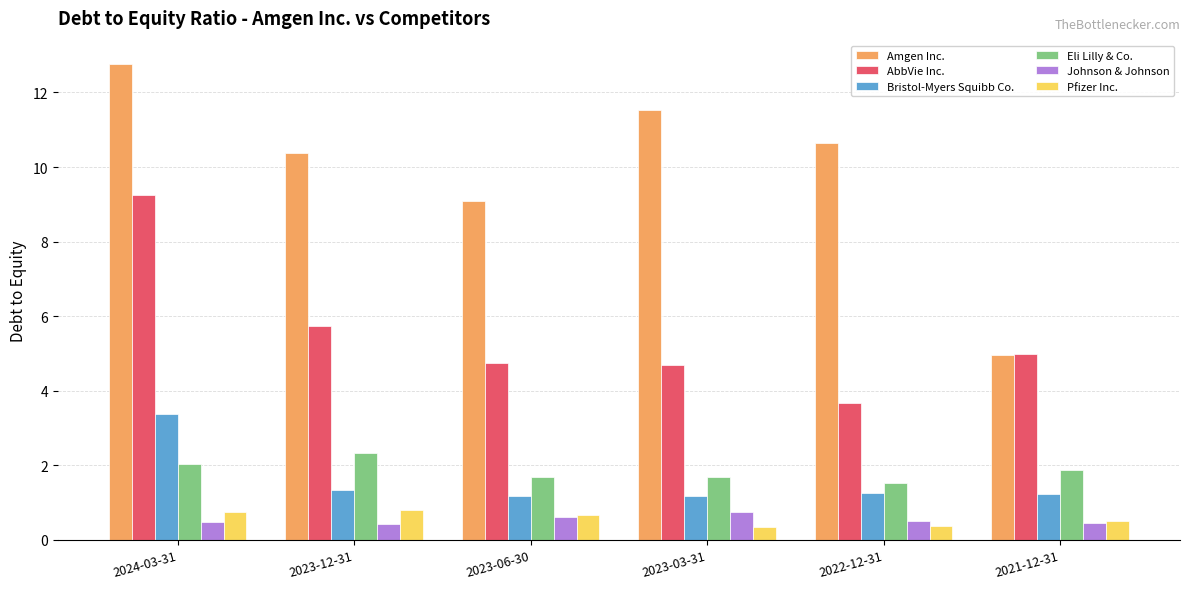

What is the value of the Eli Lilly & Co. bar at the 6th from the left?

1.9